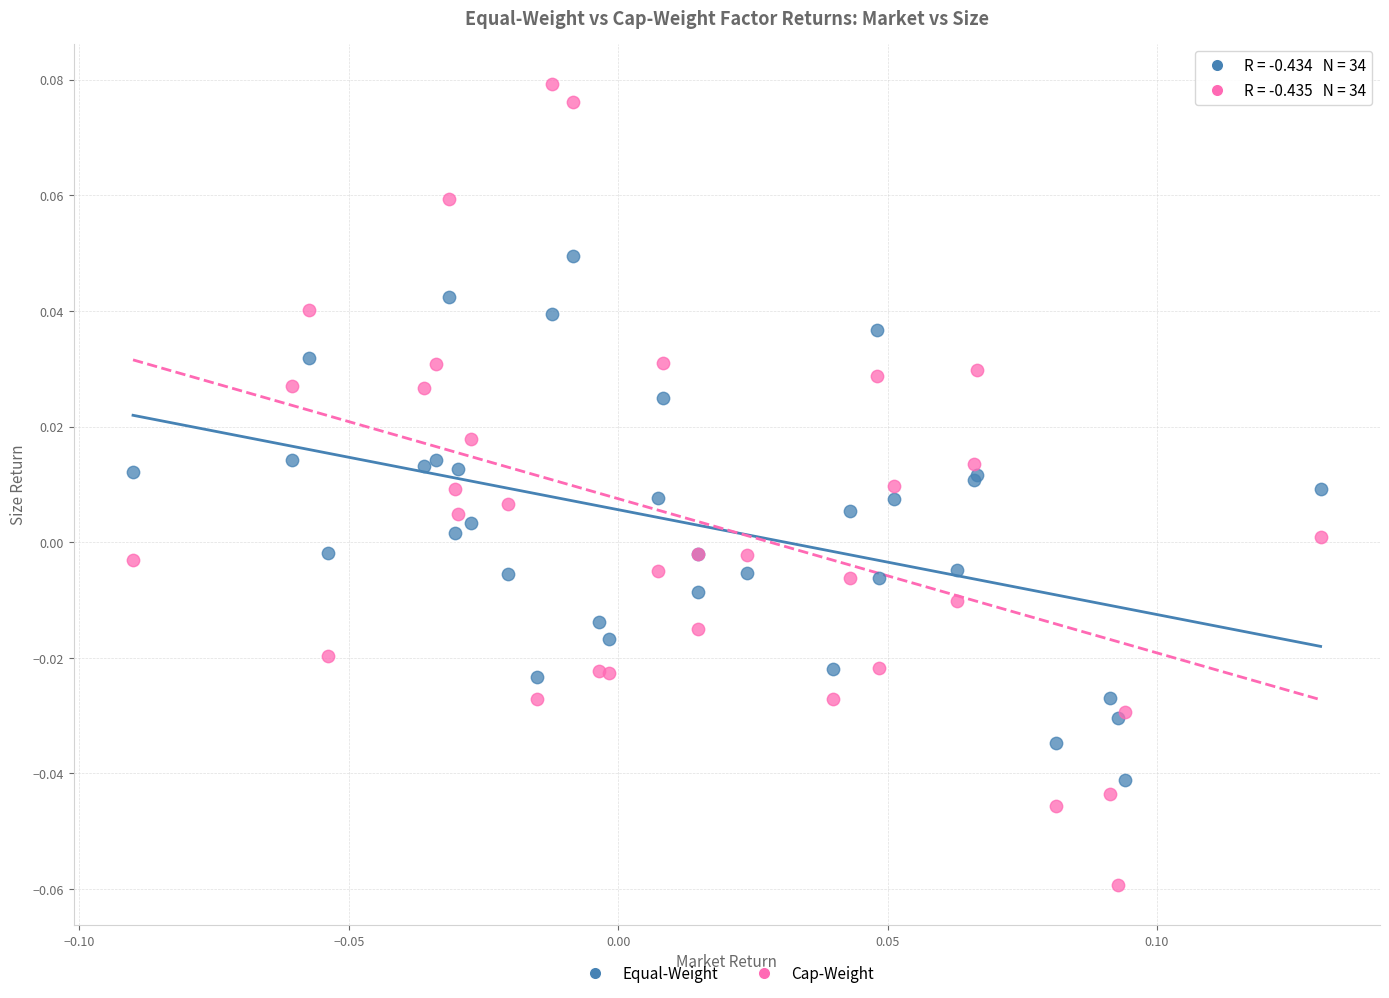

Which series contains the highest Y value?

Cap-Weight